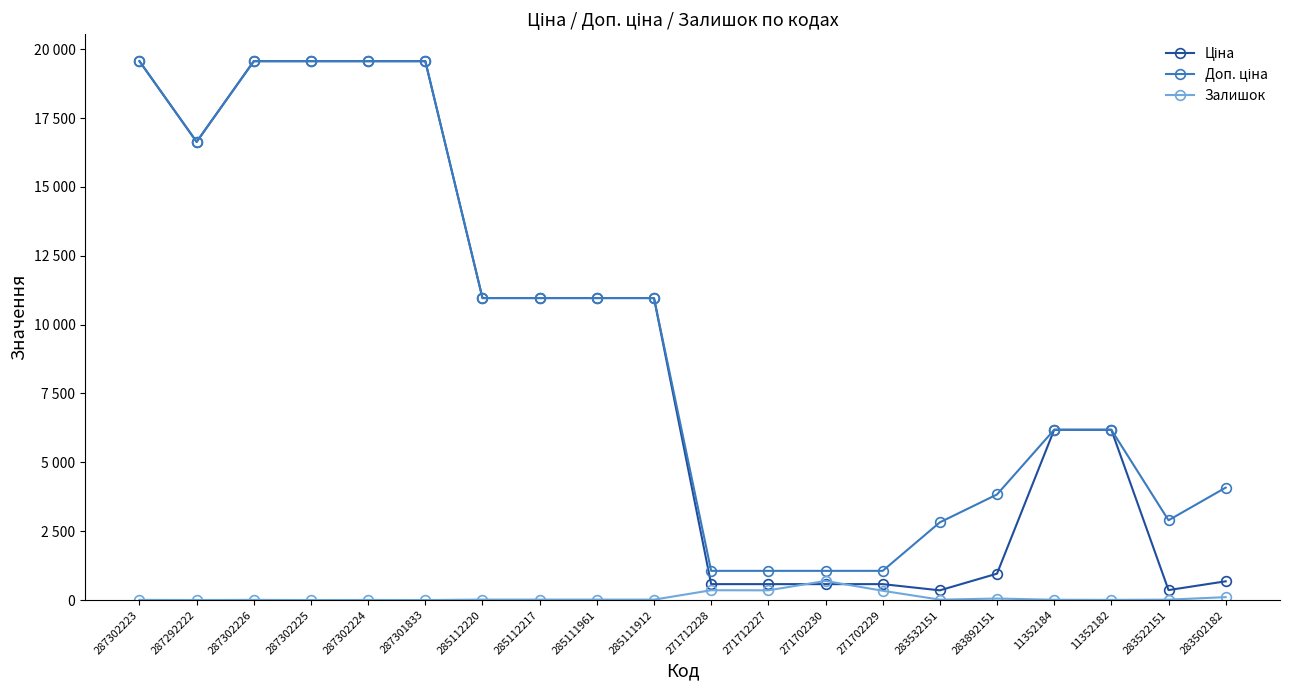

True or false: Залишок has more than 1 points higher than both neighbors.

True